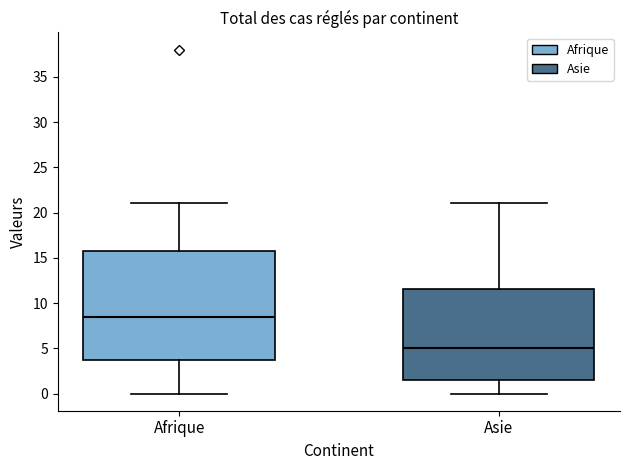

Comparing the boxes themselves (not the whiskers), which one is the tallest?

Afrique